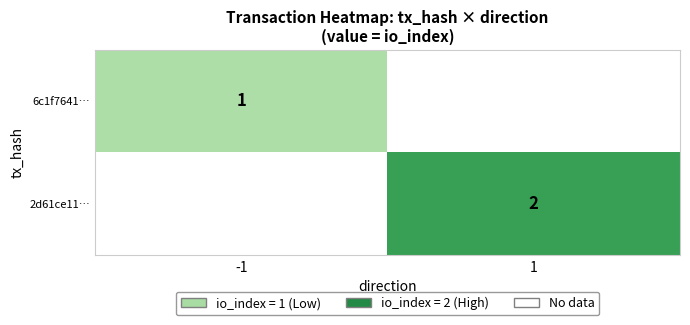

The 6c1f7641… series shows 1 at -1. True or false?

True